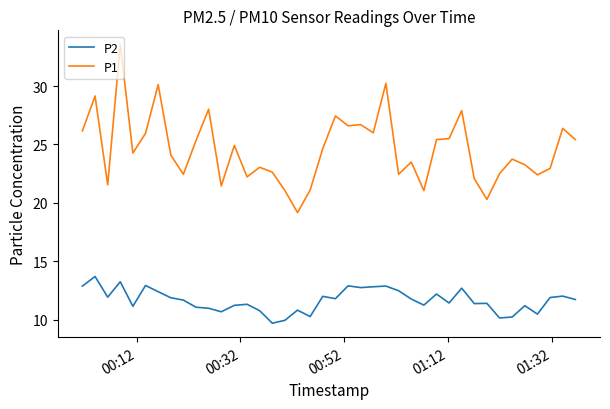

What is the greatest value displayed?

33.6